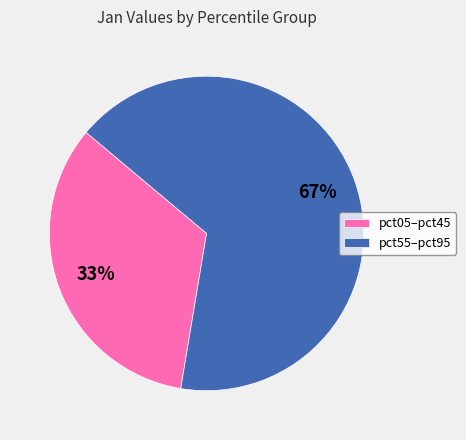

Which has a higher value, pct55–pct95 or pct05–pct45?

pct55–pct95